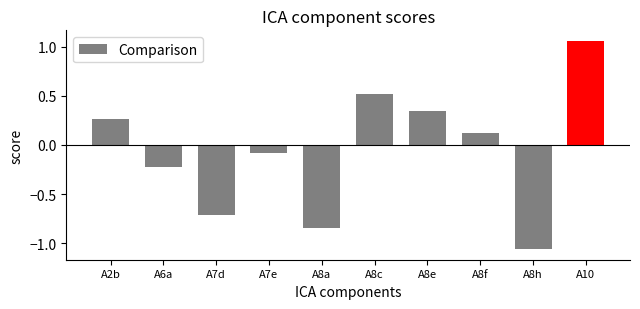

What is the average value?

-0.1